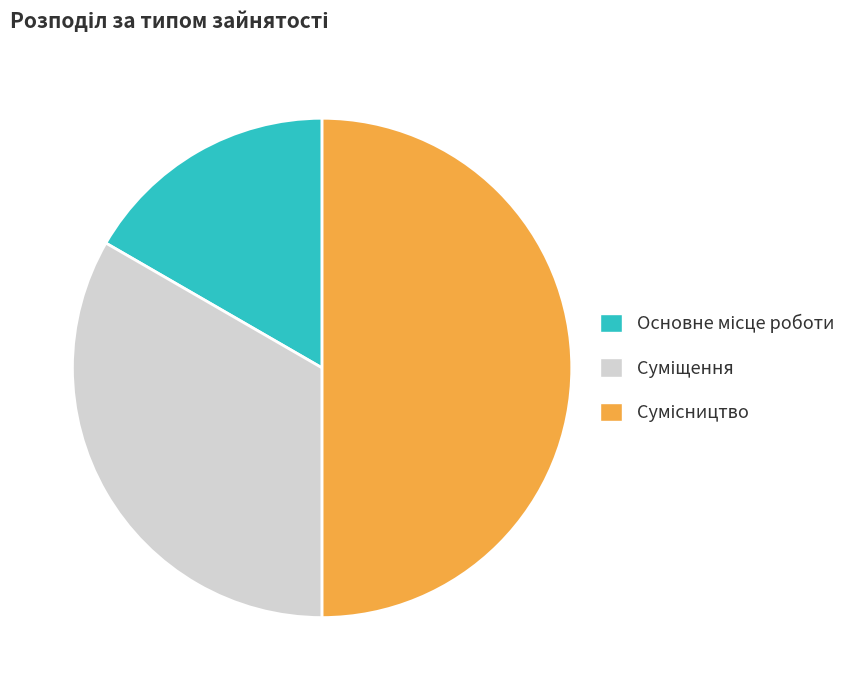

How many slices are in this pie chart?

3